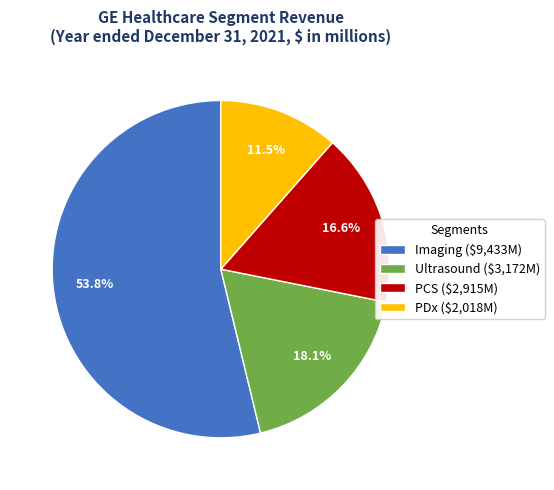

Is it true that PCS is 17% of the pie?

True